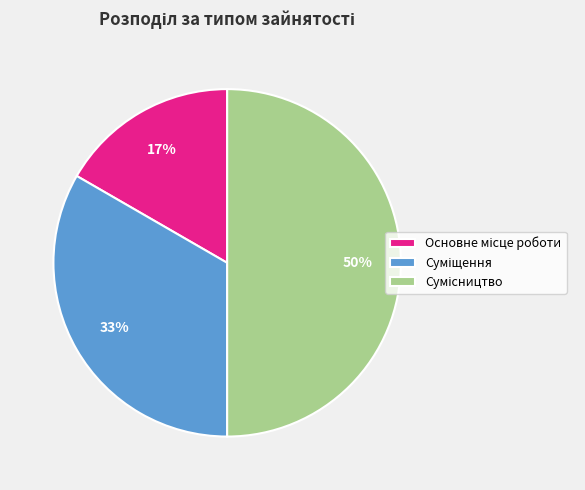

To the nearest percent, what is the average slice percentage?

33%